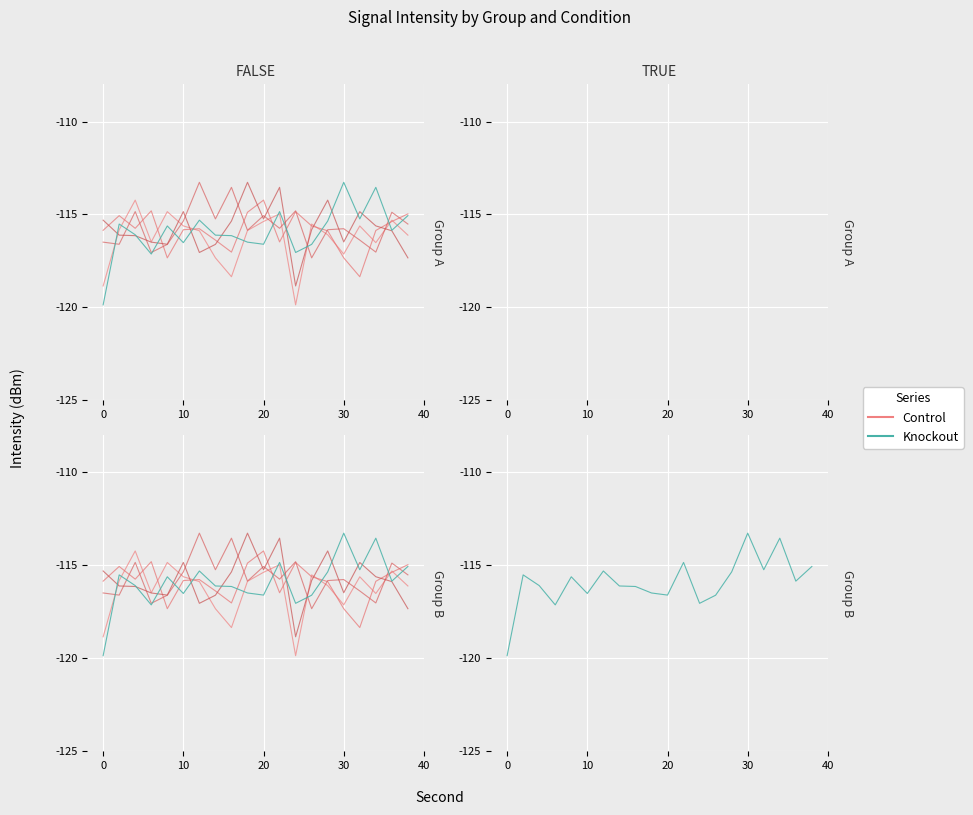

Which series has the largest total across all categories?

Knockout